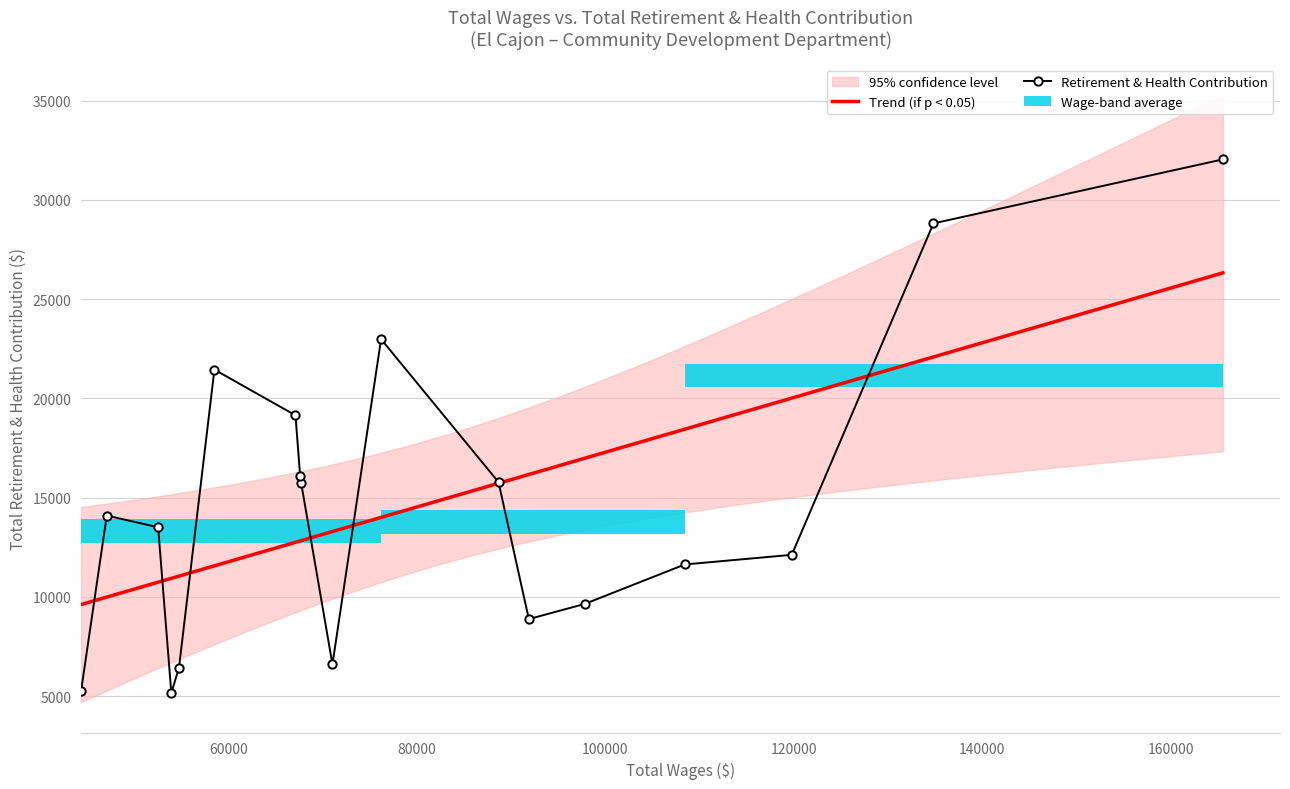

How many data points are above 14101?

8